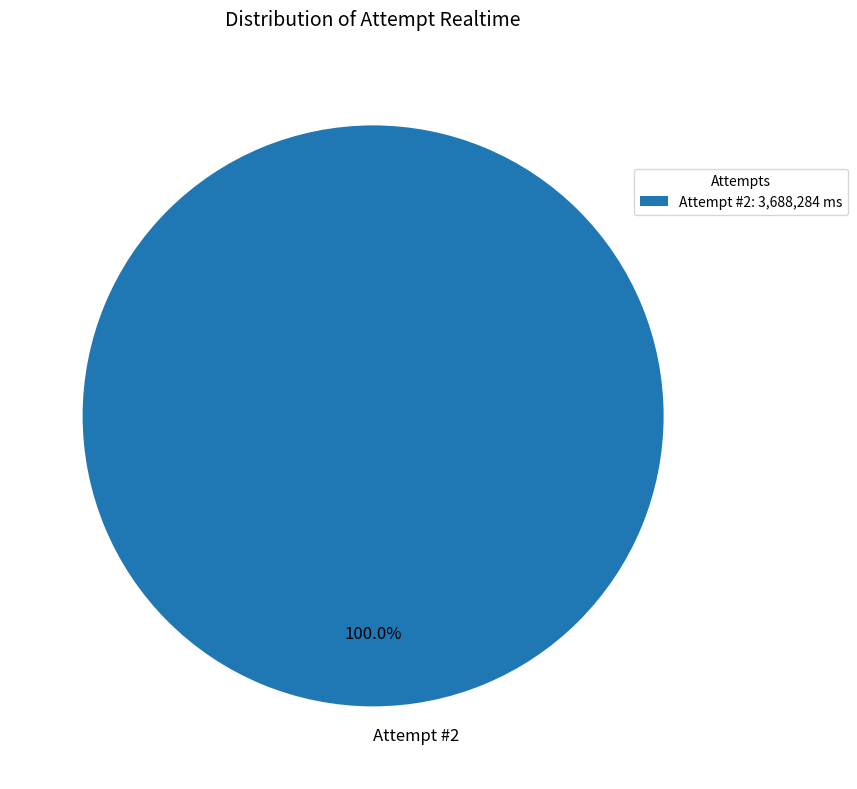

Does any single category account for the majority?

Yes